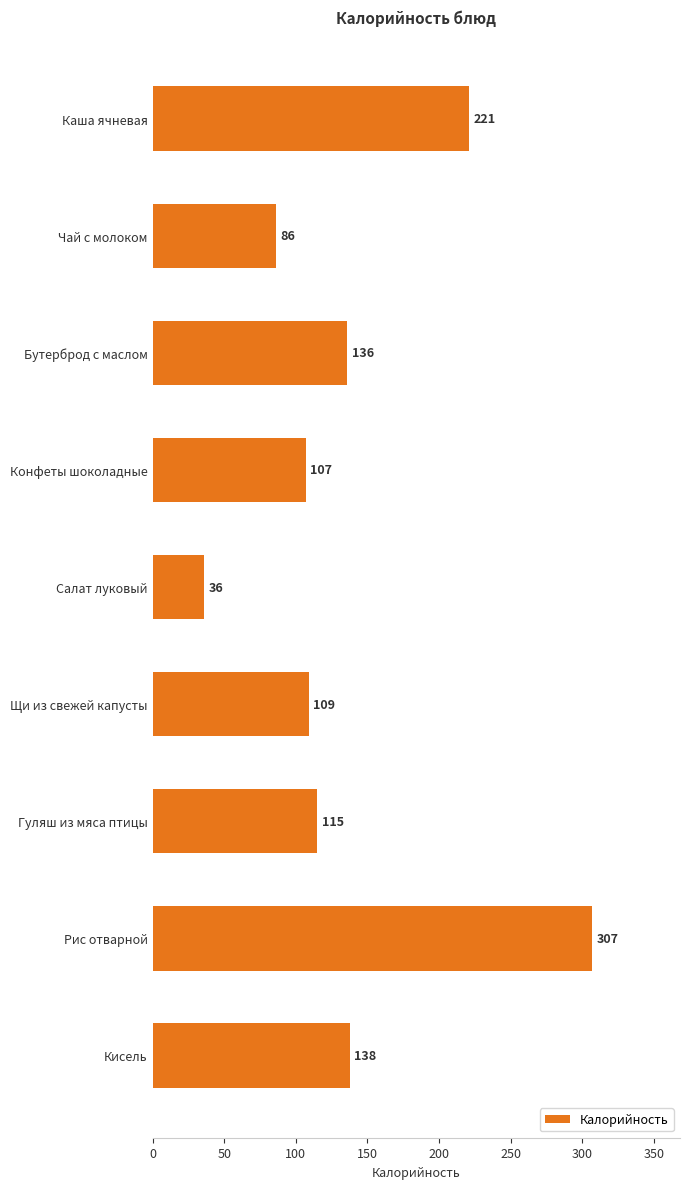

Which label corresponds to the largest value in the chart?

Рис отварной